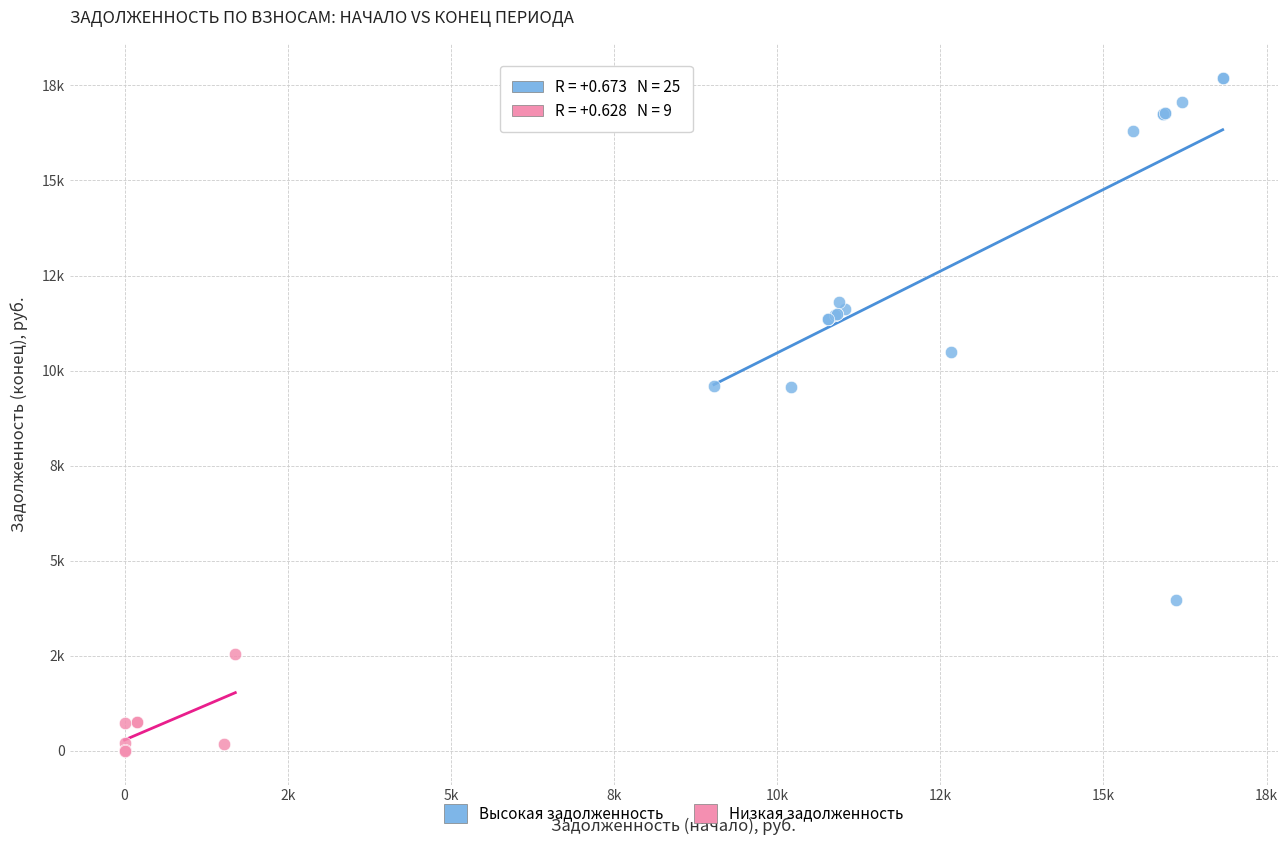

Which series contains the lowest Y value?

Низкая задолженность